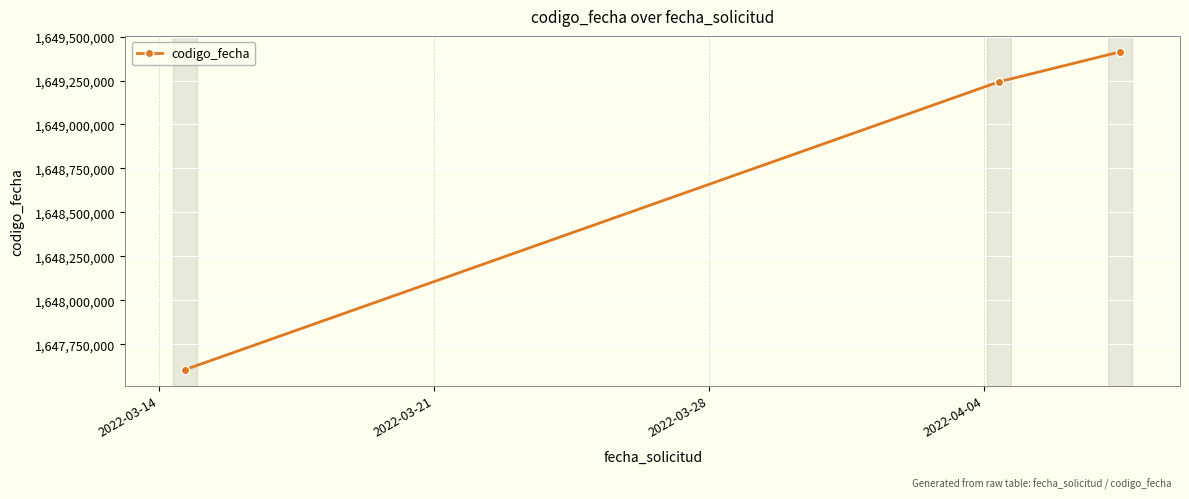

What is the difference between the maximum and second lowest values?

171078